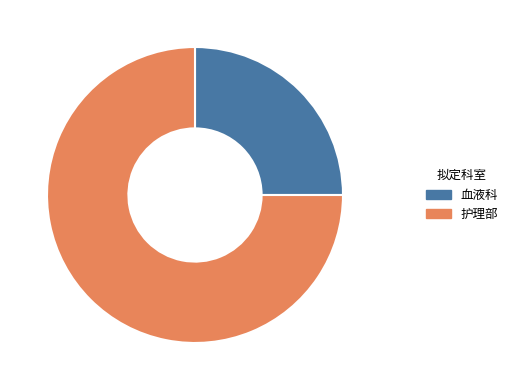

Do 血液科 and 护理部 together represent more than half of the pie?

Yes